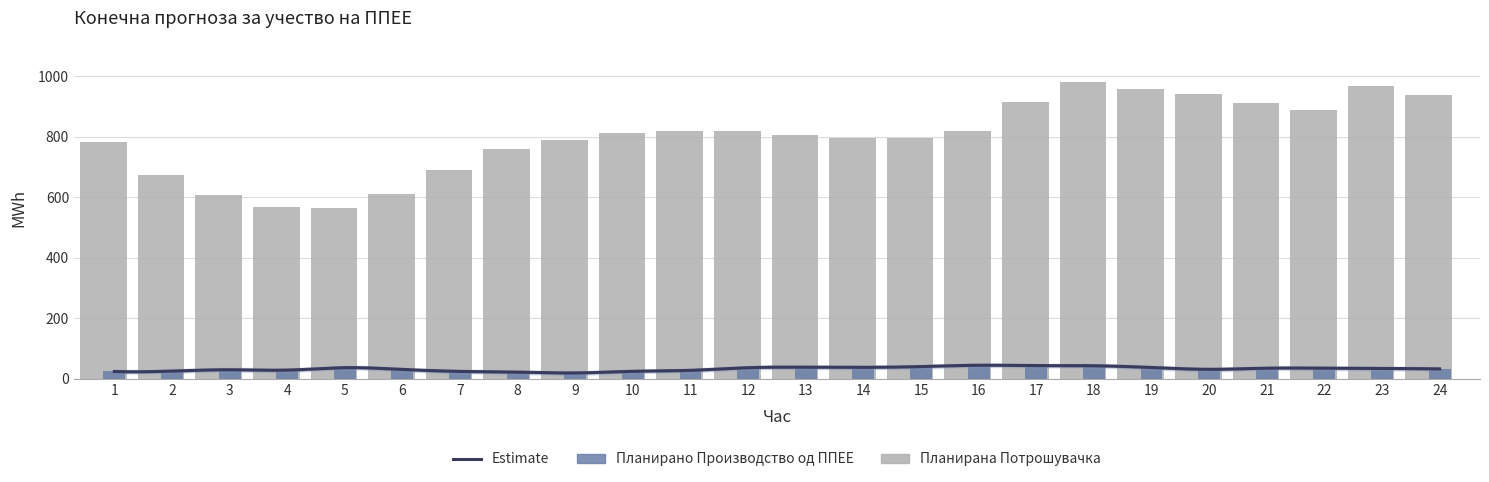

Which category has the highest value across all series?

18